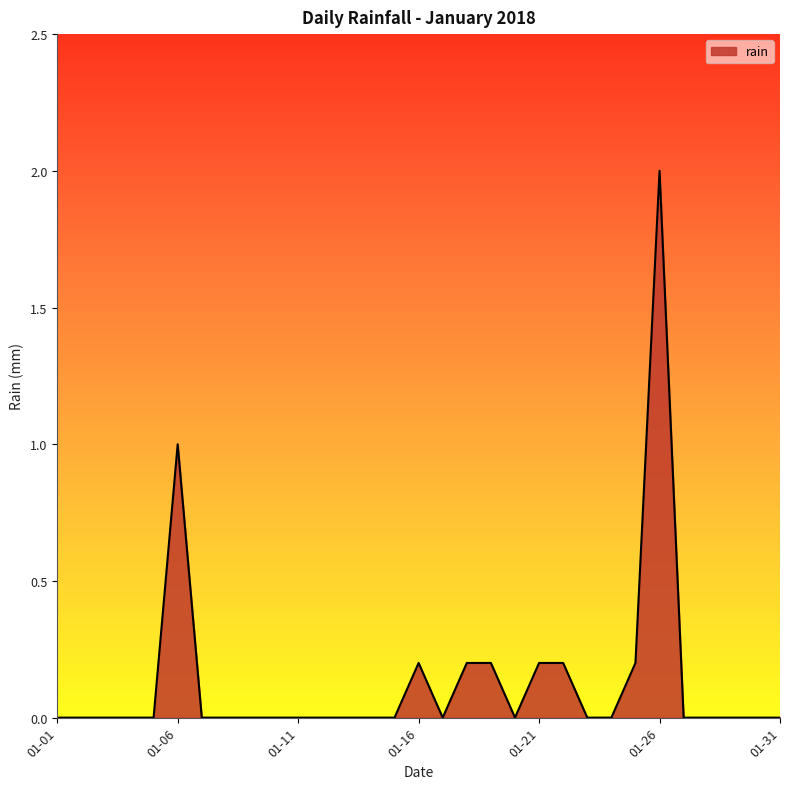

Reading left to right, extract all data points from this chart.

0.0	0.0	0.0	0.0	0.0	1.0	0.0	0.0	0.0	0.0	0.0	0.0	0.0	0.0	0.0	0.2	0.0	0.2	0.2	0.0	0.2	0.2	0.0	0.0	0.2	2.0	0.0	0.0	0.0	0.0	0.0